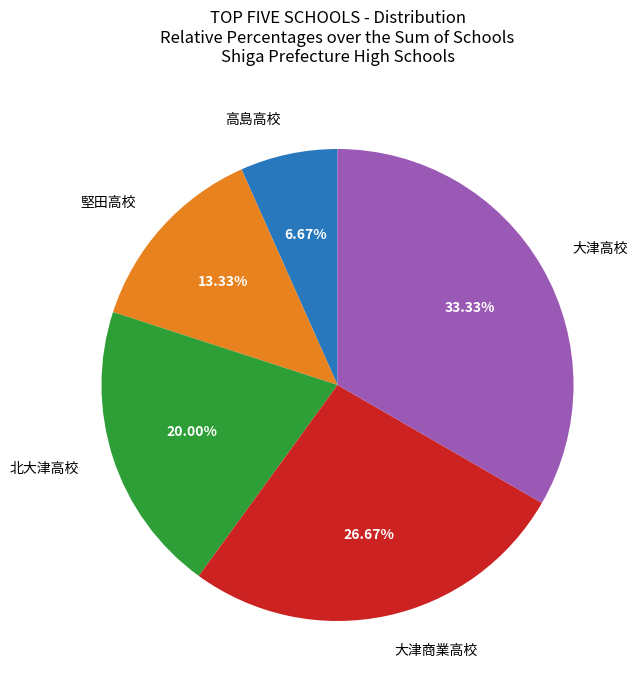

Rank the categories by value from highest to lowest.

大津高校, 大津商業高校, 北大津高校, 堅田高校, 高島高校